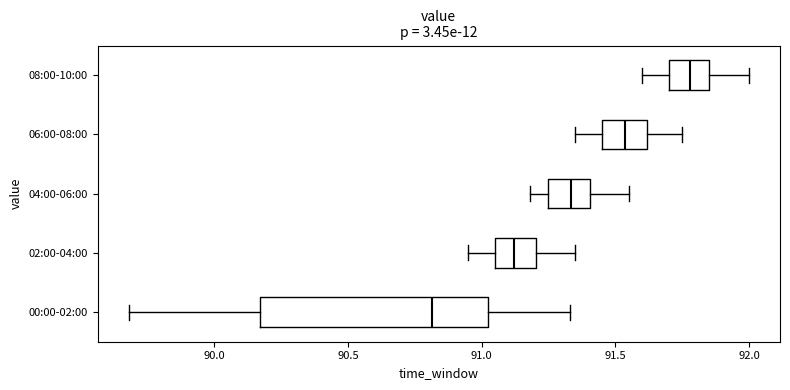

Reading bottom to top, transcribe this box plot: for each box, give where its median line is, the range the box spans, and where its two whiskers end, as read against the x-axis. The values are not printed on the chart, so give them approximately, as read against the axis.

00:00-02:00: median 90.80, box 90.15 to 91.05, whiskers 89.70 to 91.35
02:00-04:00: median 91.10, box 91.05 to 91.20, whiskers 90.95 to 91.35
04:00-06:00: median 91.35, box 91.25 to 91.40, whiskers 91.20 to 91.55
06:00-08:00: median 91.55, box 91.45 to 91.60, whiskers 91.35 to 91.75
08:00-10:00: median 91.80, box 91.70 to 91.85, whiskers 91.60 to 92.00